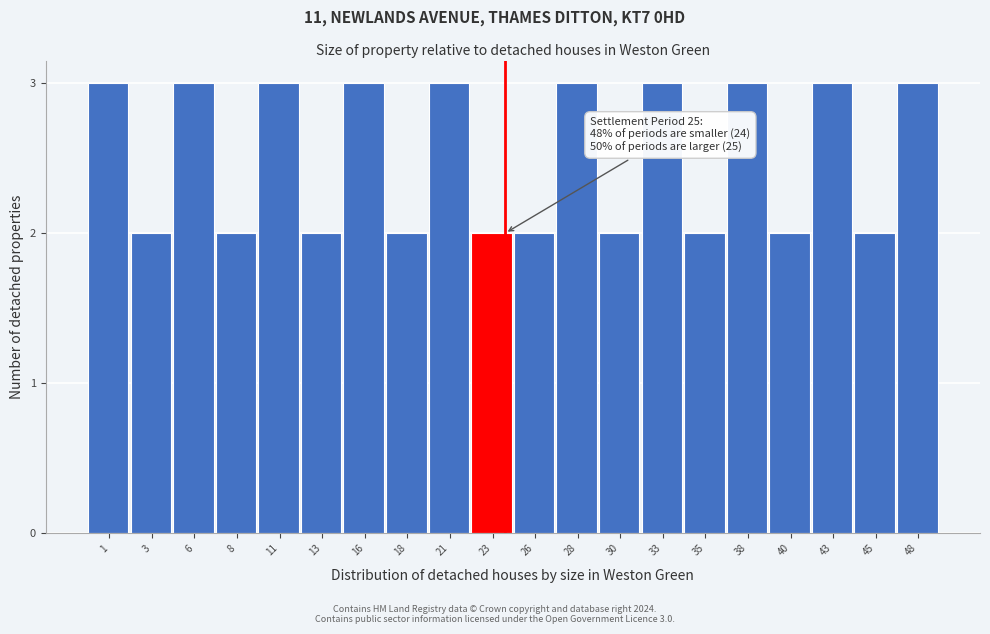

Reading left to right, what are all the values shown in this chart?

3	2	3	2	3	2	3	2	3	2	2	3	2	3	2	3	2	3	2	3